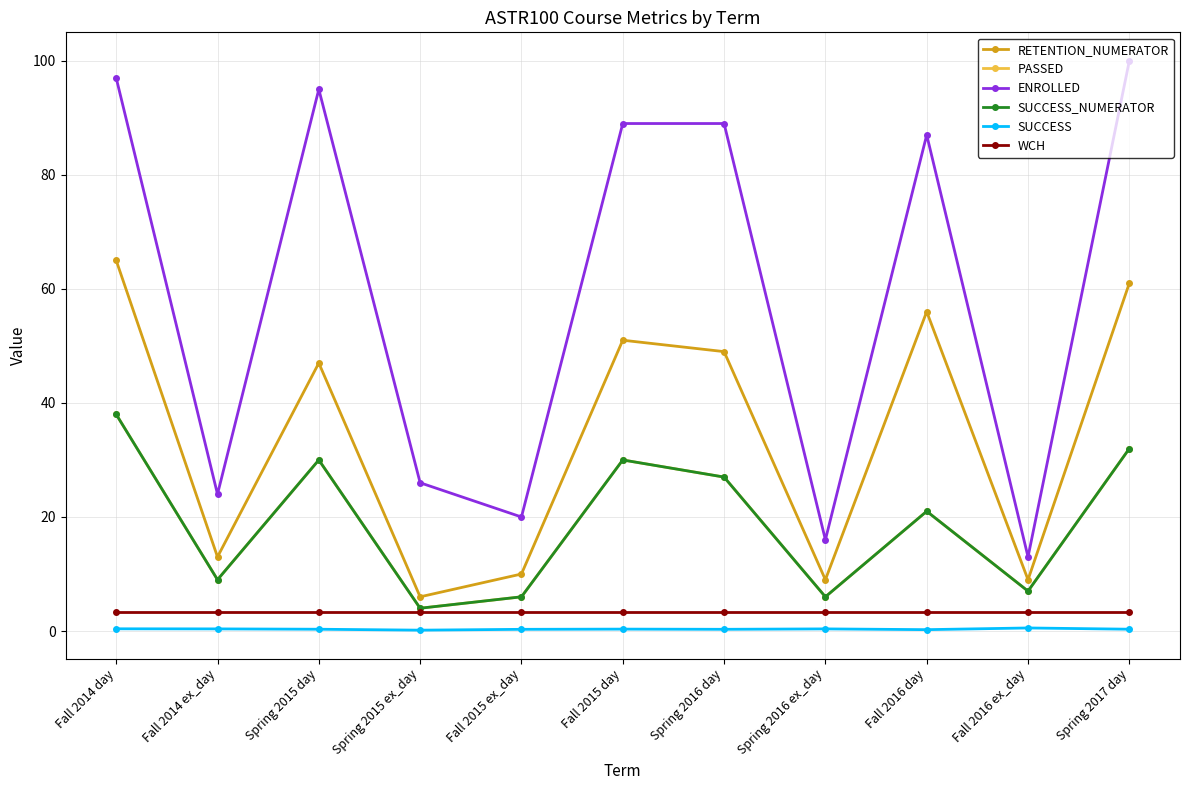

What is the difference between the maximum and minimum values in the SUCCESS_NUMERATOR series?

34.0